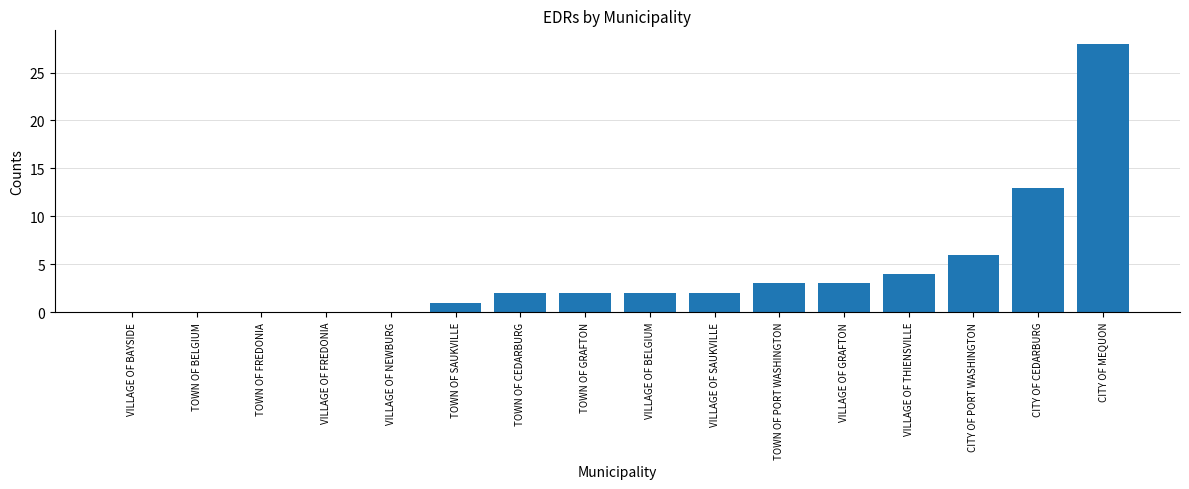

Which label corresponds to the largest value in the chart?

CITY OF MEQUON